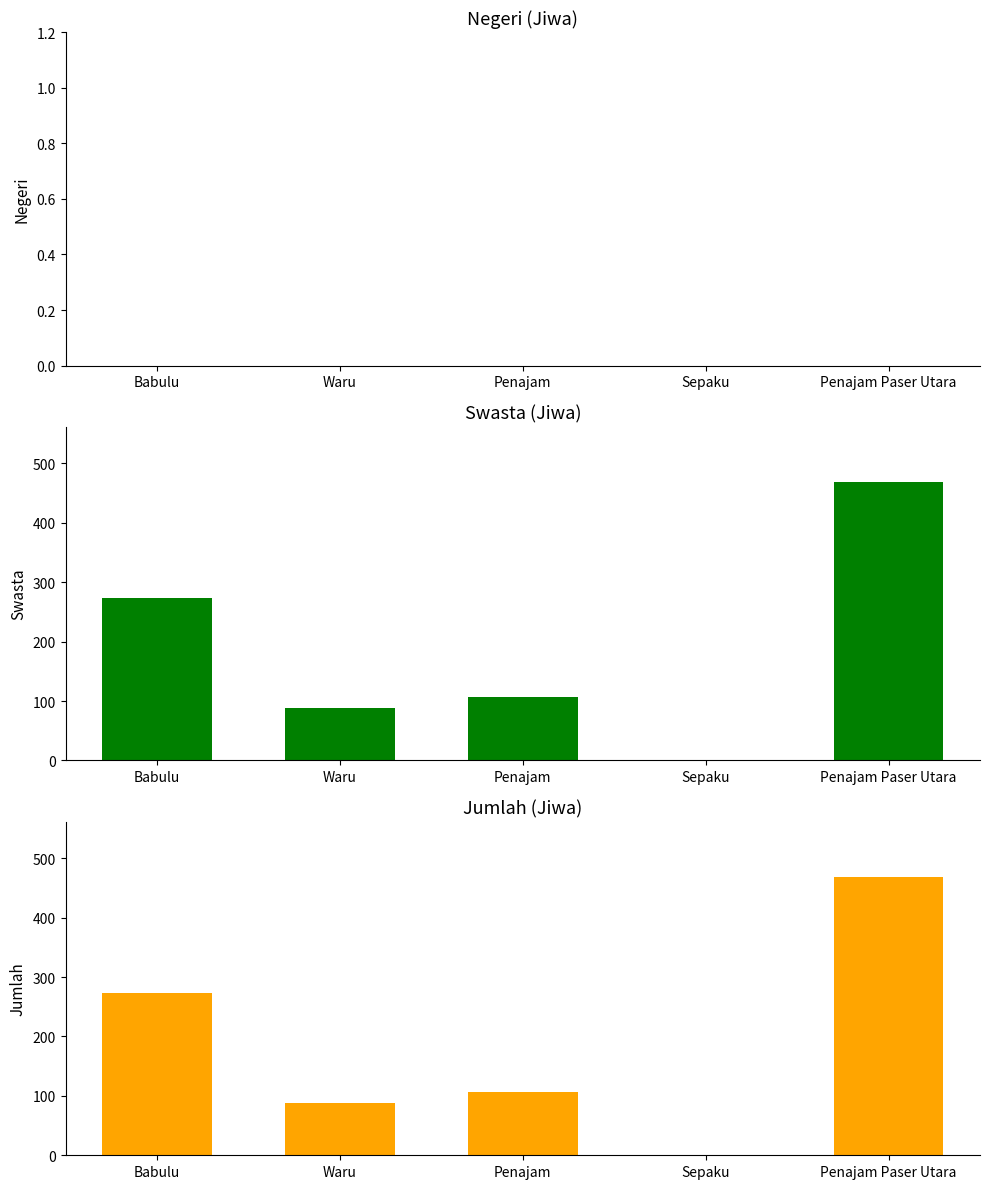

The value of Jumlah at Penajam is 106. True or false?

True